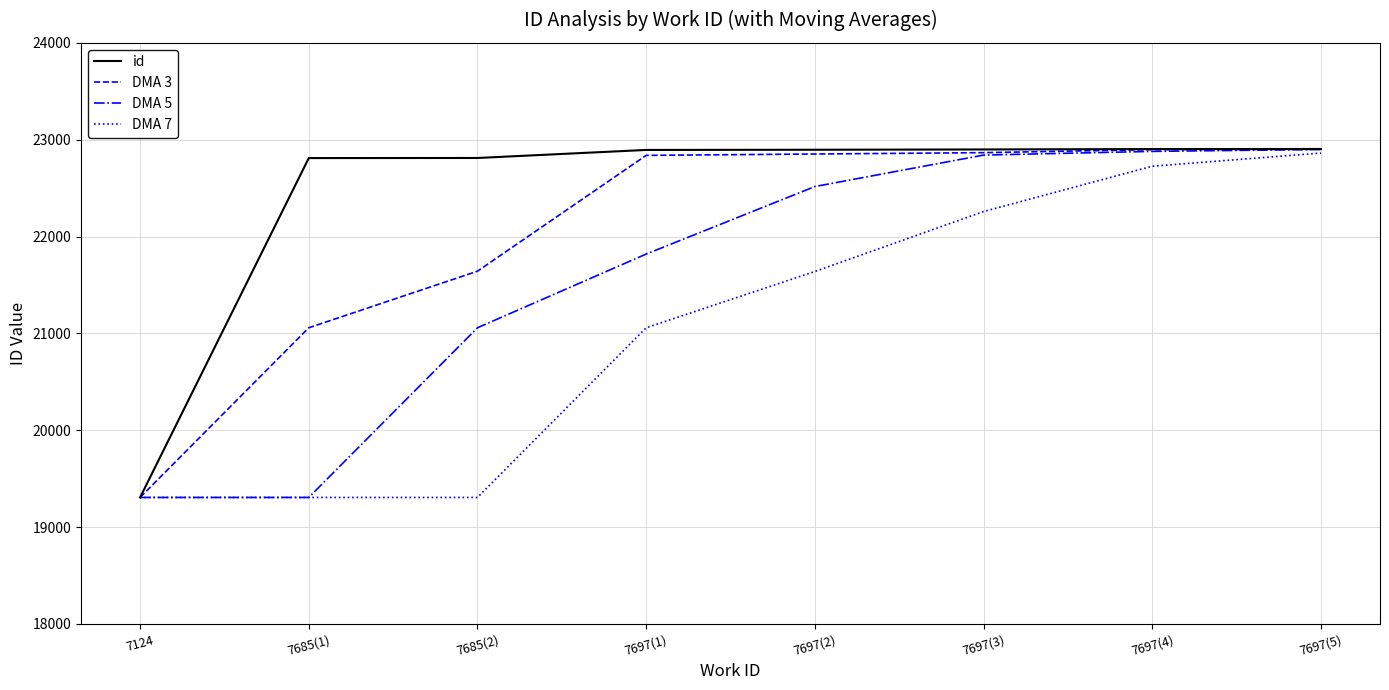

What is the maximum value for DMA 3?

22900